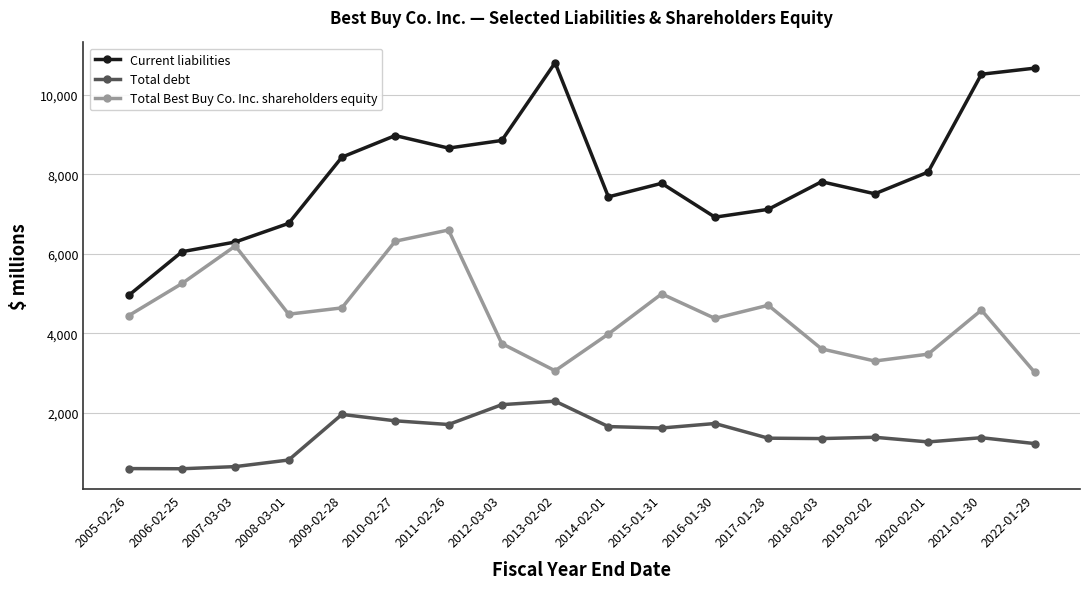

In Current liabilities, how many points are lower than both neighbors (excluding endpoints)?

4